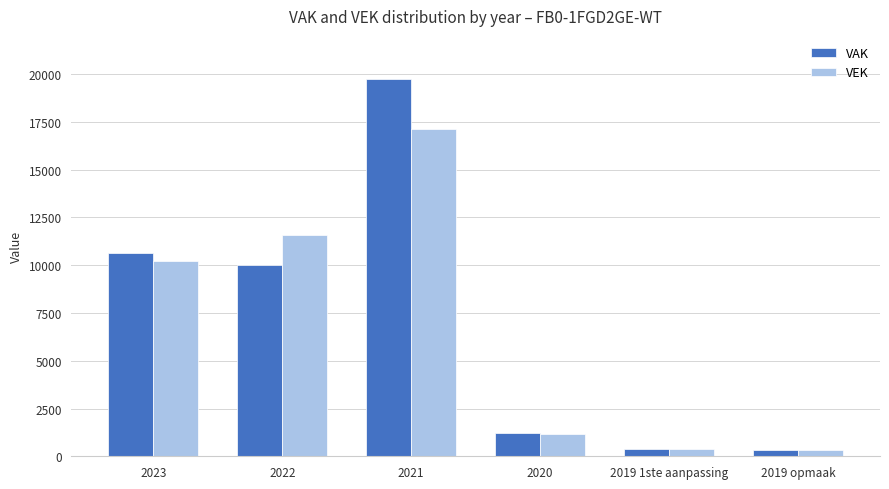

How many bars are there in each group?

2